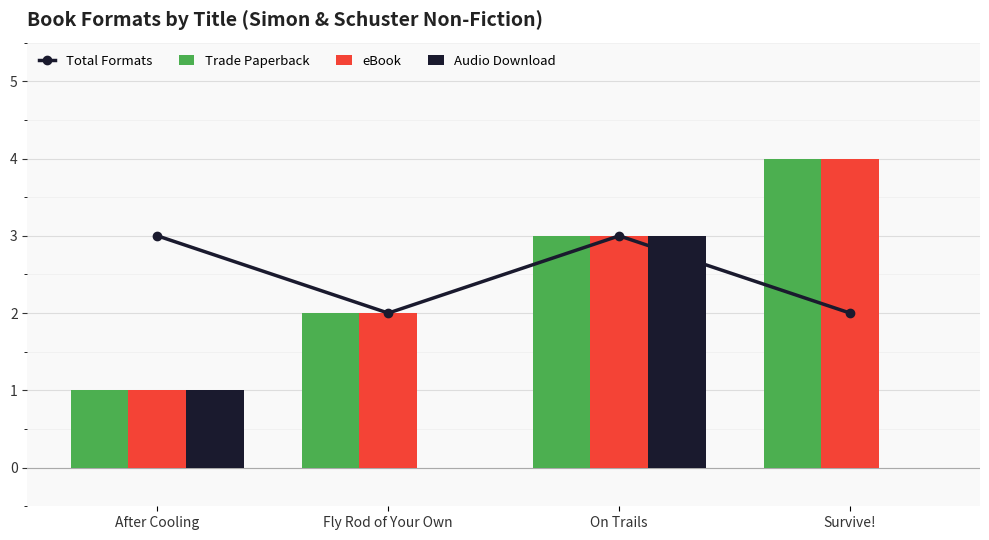

What are all the series names shown in the legend?

Total Formats, Trade Paperback, eBook, Audio Download